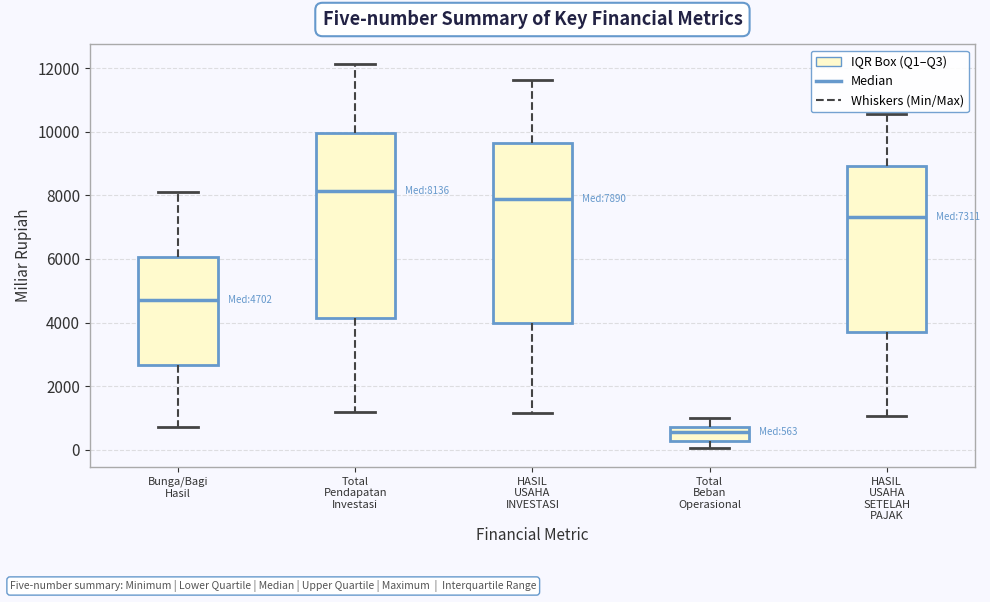

Which box has the highest median line?

Total Pendapatan Investasi